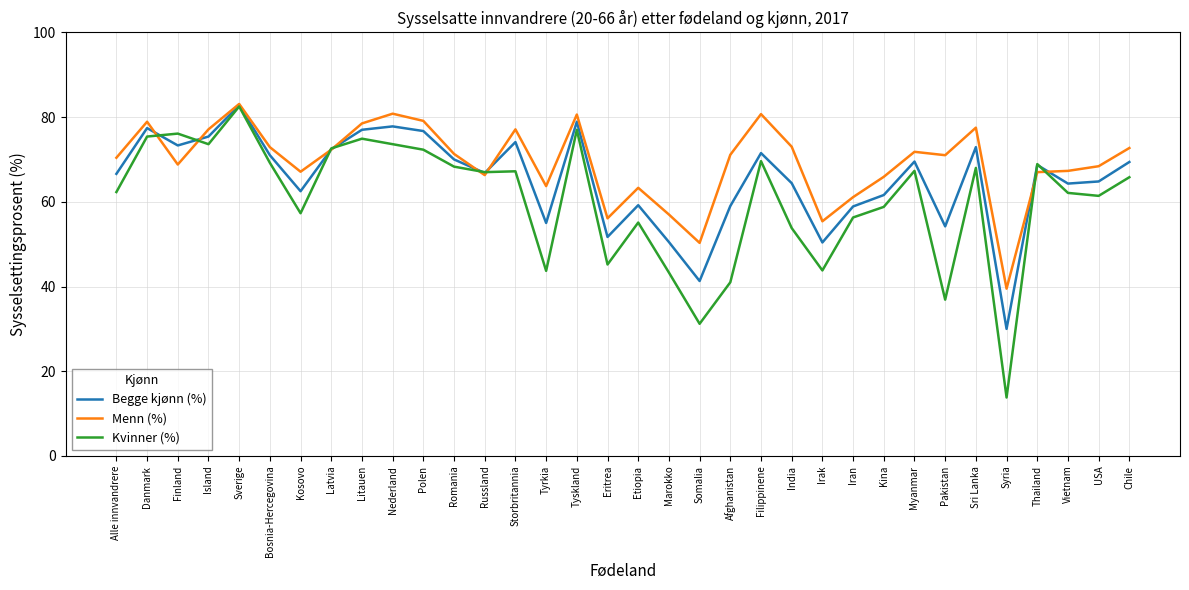

Which series has the largest total across all categories?

Menn (%)